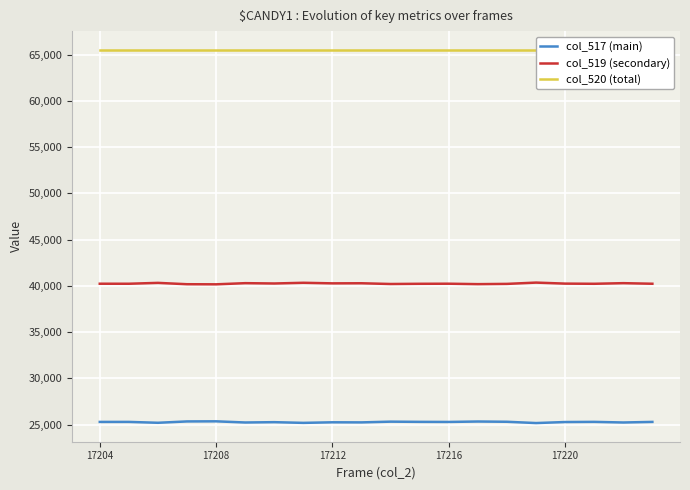

The value of col_519 (secondary) at 17204 is 40239. True or false?

True